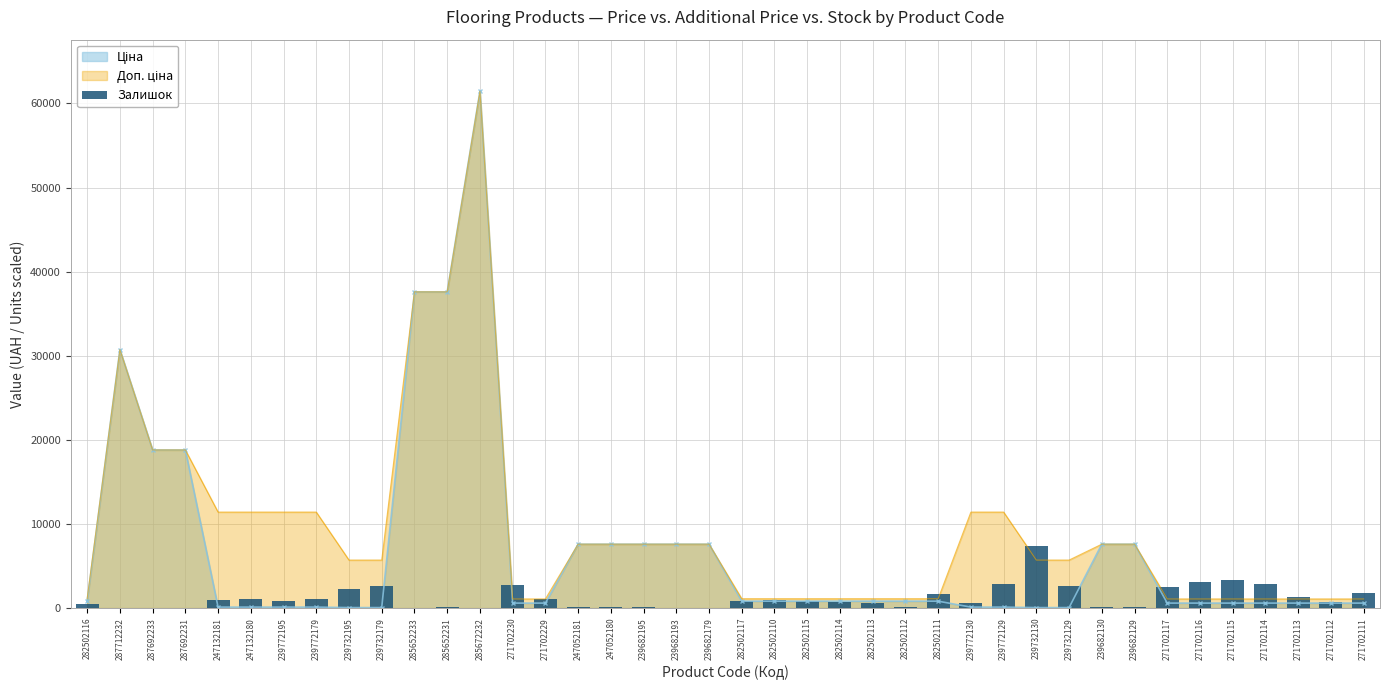

Reading left to right, transcribe all the data shown in this chart.

282502116=467.3	287712232=0.0	287692233=0.0	287692231=0.0	247132181=972.0	247132180=1084.1	239772195=815.0	239772179=1084.1	239732195=2246.8	239732179=2624.4	285652233=48.6	285652231=86.0	285672232=59.8	271702230=2751.5	271702229=1020.6	247052181=74.8	247052180=78.5	239682195=145.8	239682193=0.0	239682179=63.6	282502117=803.8	282502110=957.0	282502115=856.1	282502114=665.4	282502113=594.4	282502112=172.0	282502111=1686.0	239772130=572.0	239772129=2912.2	239732130=7372.1	239732129=2665.5	239682130=127.1	239682129=119.6	271702117=2542.1	271702116=3125.3	271702115=3289.8	271702114=2841.2	271702113=1293.5	271702112=672.9	271702111=1734.6